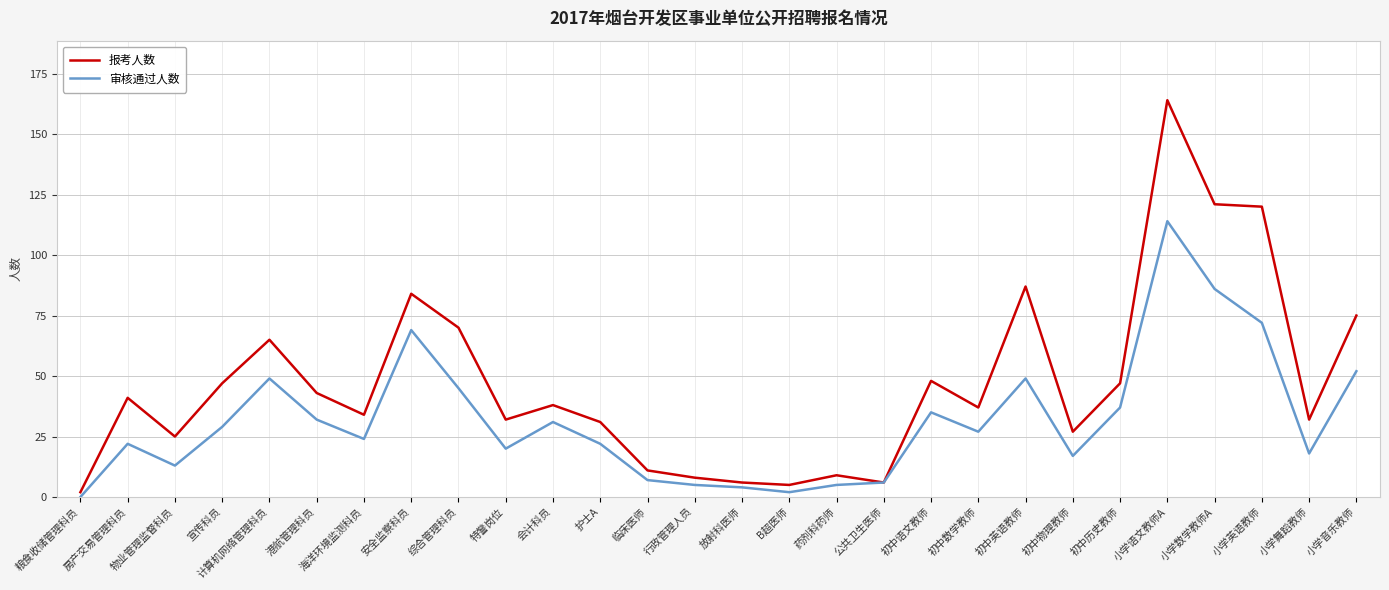

True or false: 报考人数 has more than 0 points higher than both neighbors.

True